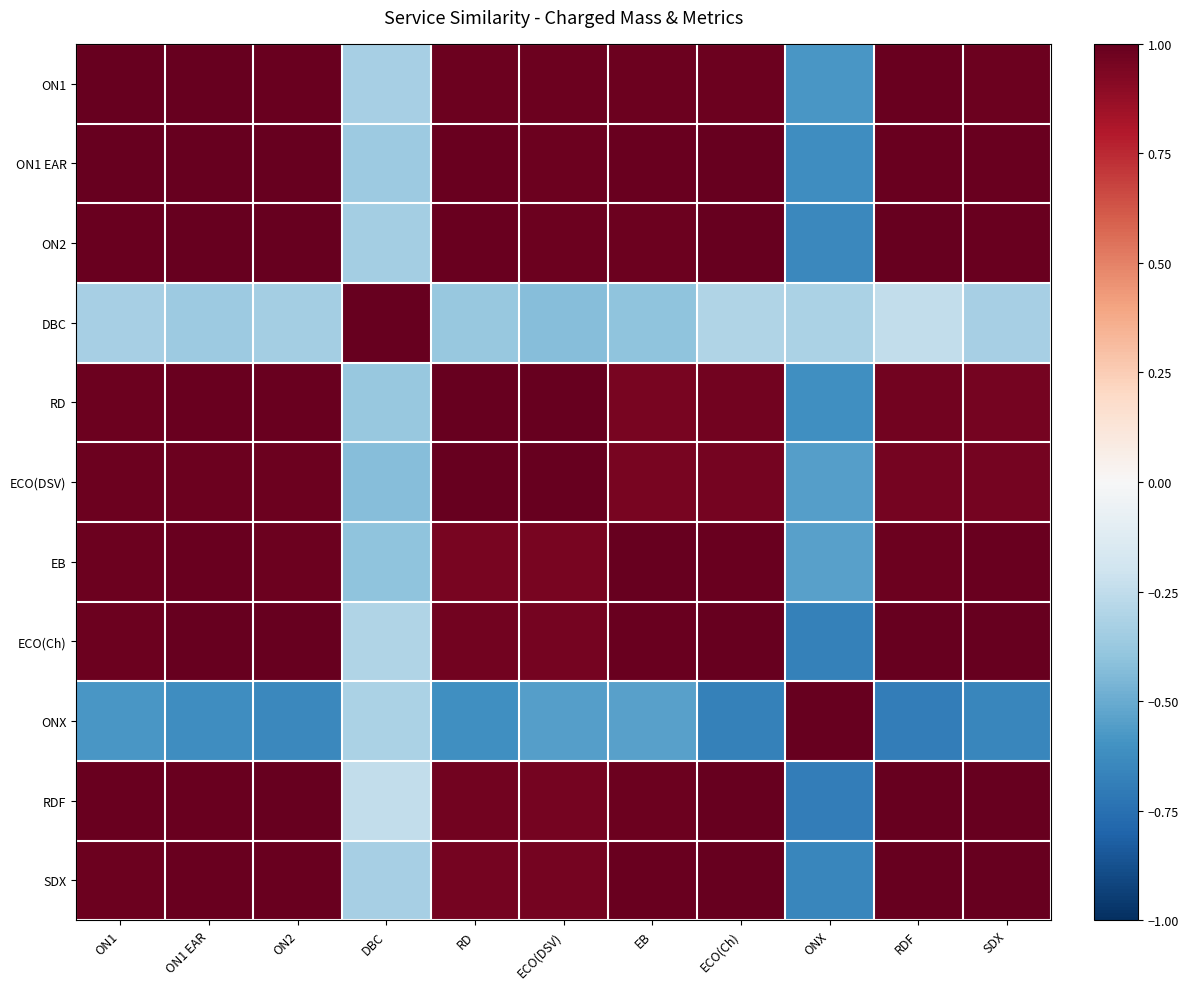

Reading right to left, what are all the values shown in this chart?

ON1: SDX=1.0	RDF=1.0	ONX=-0.6	ECO(Ch)=1.0	EB=1.0	ECO(DSV)=1.0	RD=1.0	DBC=-0.3	ON2=1.0	ON1 EAR=1.0	ON1=1.0
ON1 EAR: SDX=1.0	RDF=1.0	ONX=-0.6	ECO(Ch)=1.0	EB=1.0	ECO(DSV)=1.0	RD=1.0	DBC=-0.4	ON2=1.0	ON1 EAR=1.0	ON1=1.0
ON2: SDX=1.0	RDF=1.0	ONX=-0.6	ECO(Ch)=1.0	EB=1.0	ECO(DSV)=1.0	RD=1.0	DBC=-0.3	ON2=1.0	ON1 EAR=1.0	ON1=1.0
DBC: SDX=-0.3	RDF=-0.2	ONX=-0.3	ECO(Ch)=-0.3	EB=-0.4	ECO(DSV)=-0.4	RD=-0.4	DBC=1.0	ON2=-0.3	ON1 EAR=-0.4	ON1=-0.3
RD: SDX=1.0	RDF=1.0	ONX=-0.6	ECO(Ch)=1.0	EB=0.9	ECO(DSV)=1.0	RD=1.0	DBC=-0.4	ON2=1.0	ON1 EAR=1.0	ON1=1.0
ECO(DSV): SDX=1.0	RDF=1.0	ONX=-0.6	ECO(Ch)=1.0	EB=1.0	ECO(DSV)=1.0	RD=1.0	DBC=-0.4	ON2=1.0	ON1 EAR=1.0	ON1=1.0
EB: SDX=1.0	RDF=1.0	ONX=-0.5	ECO(Ch)=1.0	EB=1.0	ECO(DSV)=1.0	RD=0.9	DBC=-0.4	ON2=1.0	ON1 EAR=1.0	ON1=1.0
ECO(Ch): SDX=1.0	RDF=1.0	ONX=-0.7	ECO(Ch)=1.0	EB=1.0	ECO(DSV)=1.0	RD=1.0	DBC=-0.3	ON2=1.0	ON1 EAR=1.0	ON1=1.0
ONX: SDX=-0.7	RDF=-0.7	ONX=1.0	ECO(Ch)=-0.7	EB=-0.5	ECO(DSV)=-0.6	RD=-0.6	DBC=-0.3	ON2=-0.6	ON1 EAR=-0.6	ON1=-0.6
RDF: SDX=1.0	RDF=1.0	ONX=-0.7	ECO(Ch)=1.0	EB=1.0	ECO(DSV)=1.0	RD=1.0	DBC=-0.2	ON2=1.0	ON1 EAR=1.0	ON1=1.0
SDX: SDX=1.0	RDF=1.0	ONX=-0.7	ECO(Ch)=1.0	EB=1.0	ECO(DSV)=1.0	RD=1.0	DBC=-0.3	ON2=1.0	ON1 EAR=1.0	ON1=1.0